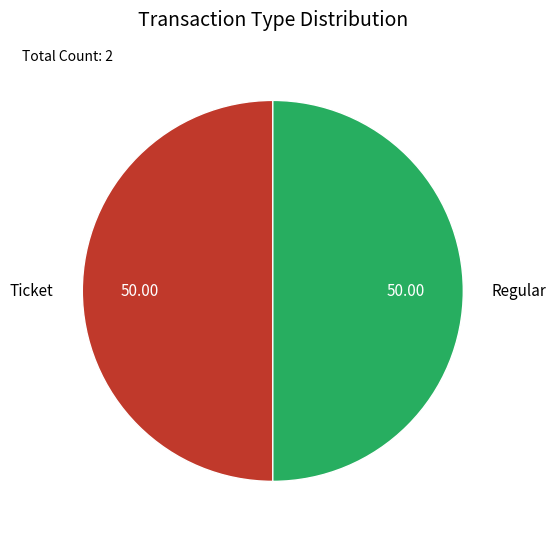

Approximately how many times larger is the value at Regular compared to Ticket?

1.0